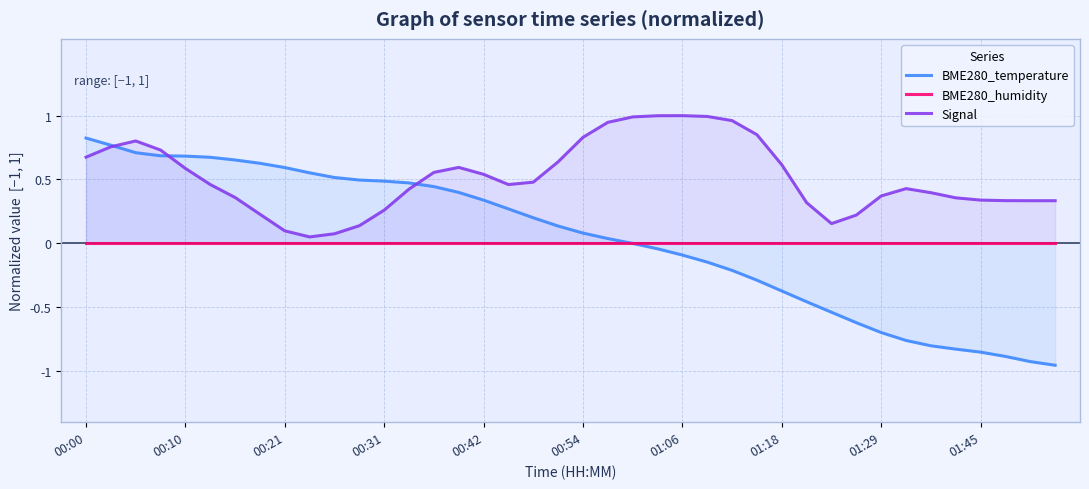

Reading left to right, extract all data points from this chart.

BME280_temperature: 0.8	0.8	0.7	0.7	0.7	0.7	0.7	0.6	0.6	0.6	0.5	0.5	0.5	0.5	0.4	0.4	0.3	0.3	0.2	0.1	0.1	0.0	-0.0	-0.0	-0.1	-0.1	-0.2	-0.3	-0.4	-0.5	-0.5	-0.6	-0.7	-0.8	-0.8	-0.8	-0.9	-0.9	-0.9	-1.0
BME280_humidity: 0.0	0.0	0.0	0.0	0.0	0.0	0.0	0.0	0.0	0.0	0.0	0.0	0.0	0.0	0.0	0.0	0.0	0.0	0.0	0.0	0.0	0.0	0.0	0.0	0.0	0.0	0.0	0.0	0.0	0.0	0.0	0.0	0.0	0.0	0.0	0.0	0.0	0.0	0.0	0.0
Signal: 0.7	0.8	0.8	0.7	0.6	0.5	0.4	0.2	0.1	0.1	0.1	0.1	0.3	0.4	0.6	0.6	0.5	0.5	0.5	0.6	0.8	0.9	1.0	1.0	1.0	1.0	1.0	0.8	0.6	0.3	0.2	0.2	0.4	0.4	0.4	0.4	0.3	0.3	0.3	0.3